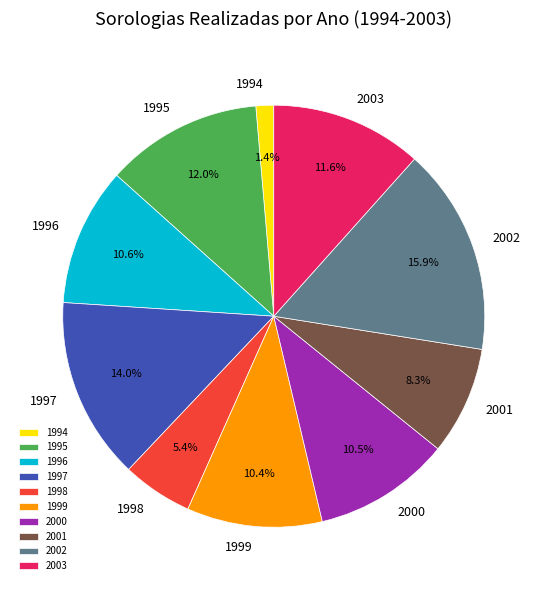

Is it true that 1999 is 16% of the pie?

False